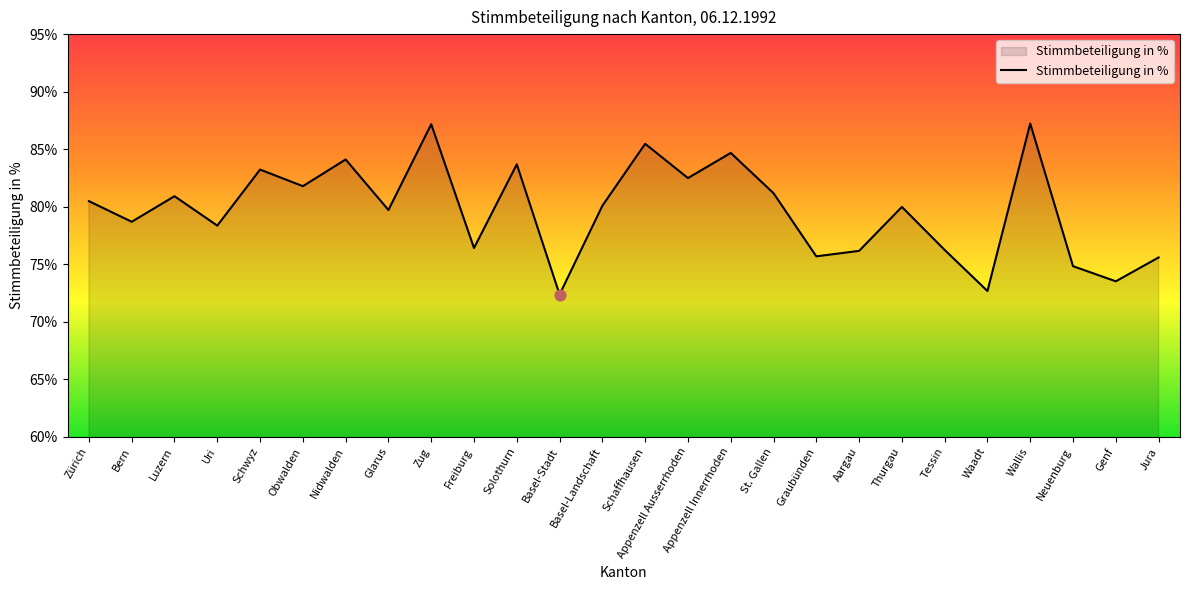

What is the ratio of the value at Freiburg to the value at Appenzell Ausserrhoden?

0.9